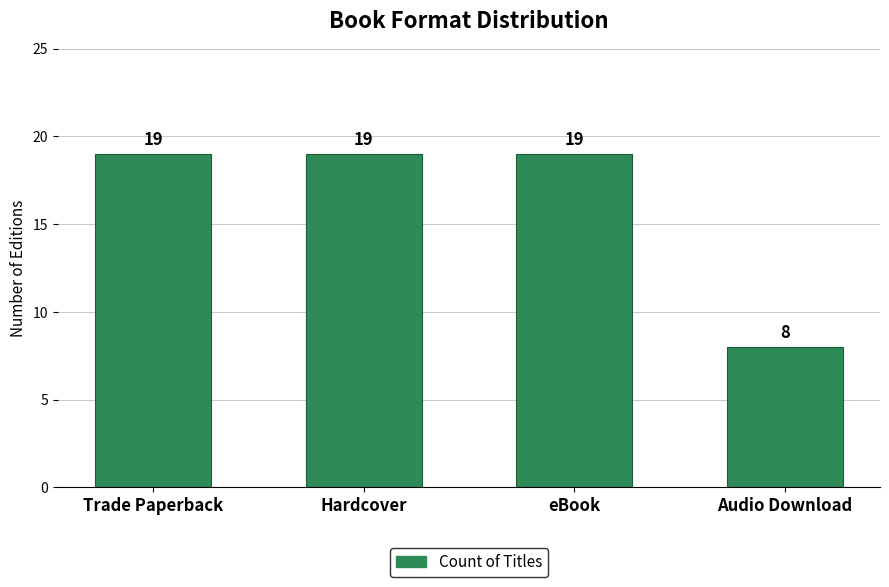

What is the difference between the second highest and minimum values?

11